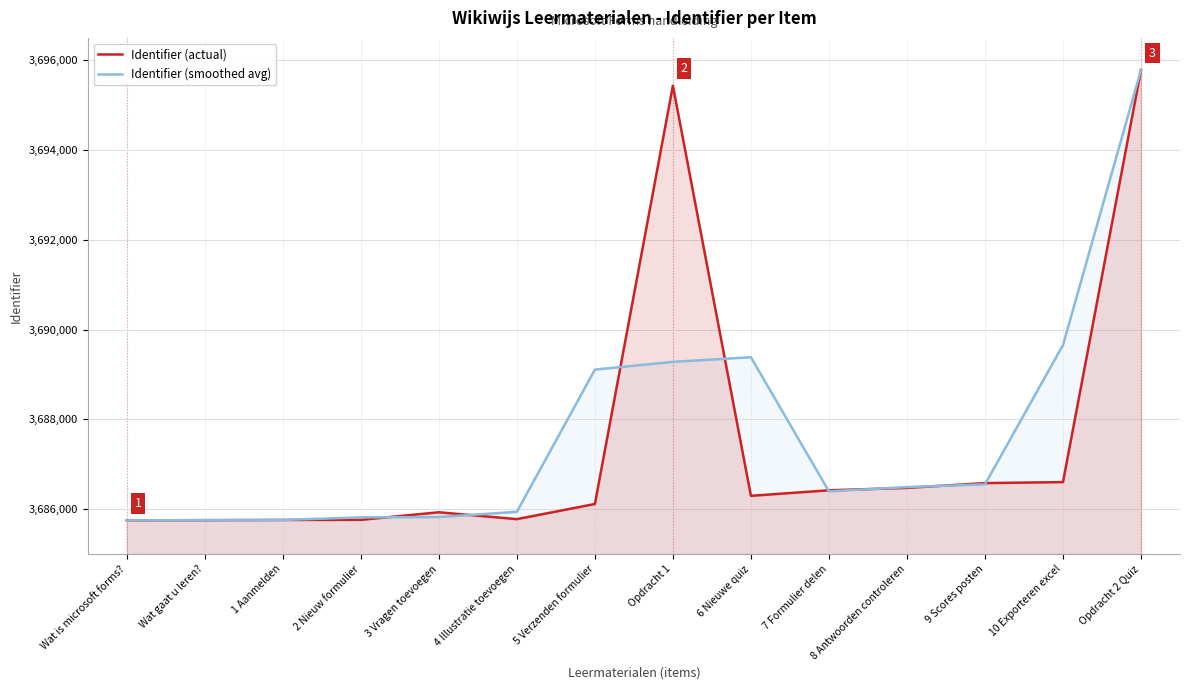

True or false: Identifier (smoothed avg) and Identifier (actual) intersect in this chart.

True